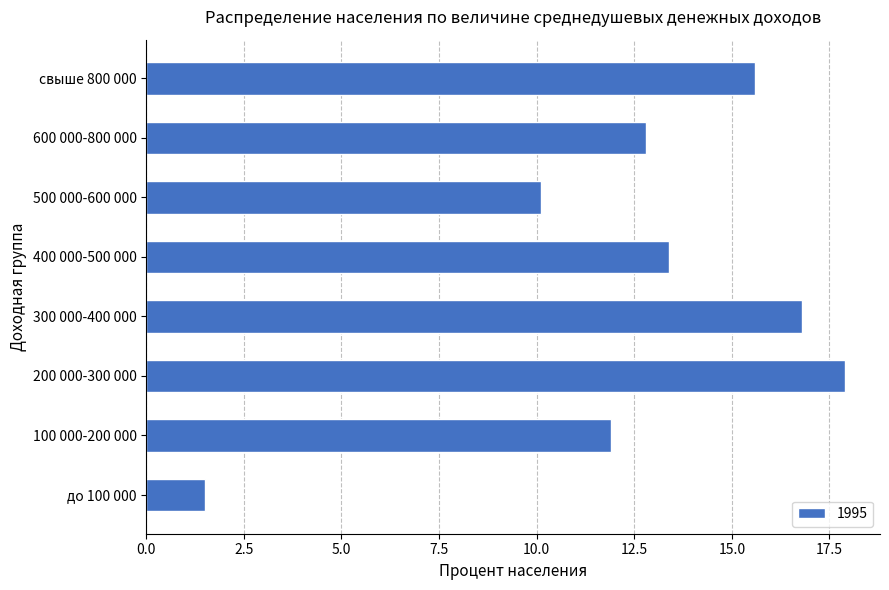

Reading top to bottom, transcribe all the data shown in this chart.

15.6	12.8	10.1	13.4	16.8	17.9	11.9	1.5